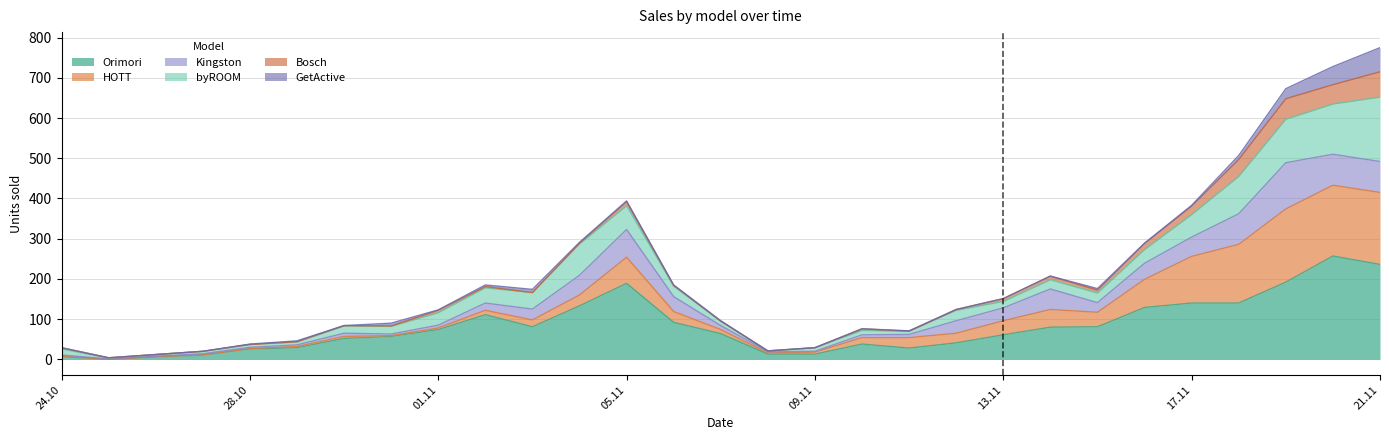

True or false: byROOM has a value of 635 at 27.

True